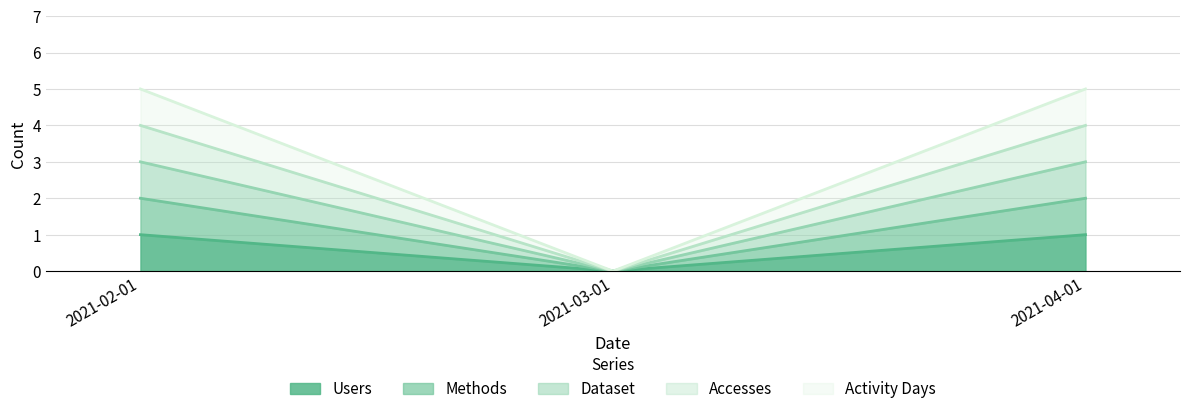

What position from the left is 2021-04-01?

3